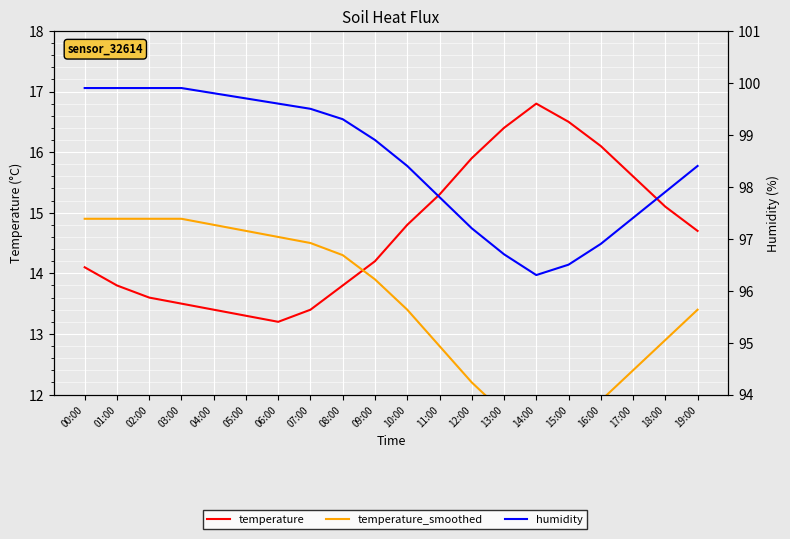

Reading left to right, list all the values displayed in this chart.

temperature: 00:00=14.1	01:00=13.8	02:00=13.6	03:00=13.5	04:00=13.4	05:00=13.3	06:00=13.2	07:00=13.4	08:00=13.8	09:00=14.2	10:00=14.8	11:00=15.3	12:00=15.9	13:00=16.4	14:00=16.8	15:00=16.5	16:00=16.1	17:00=15.6	18:00=15.1	19:00=14.7
temperature_smoothed: 00:00=14.9	01:00=14.9	02:00=14.9	03:00=14.9	04:00=14.8	05:00=14.7	06:00=14.6	07:00=14.5	08:00=14.3	09:00=13.9	10:00=13.4	11:00=12.8	12:00=12.2	13:00=11.7	14:00=11.3	15:00=11.5	16:00=11.9	17:00=12.4	18:00=12.9	19:00=13.4
humidity: 00:00=99.9	01:00=99.9	02:00=99.9	03:00=99.9	04:00=99.8	05:00=99.7	06:00=99.6	07:00=99.5	08:00=99.3	09:00=98.9	10:00=98.4	11:00=97.8	12:00=97.2	13:00=96.7	14:00=96.3	15:00=96.5	16:00=96.9	17:00=97.4	18:00=97.9	19:00=98.4